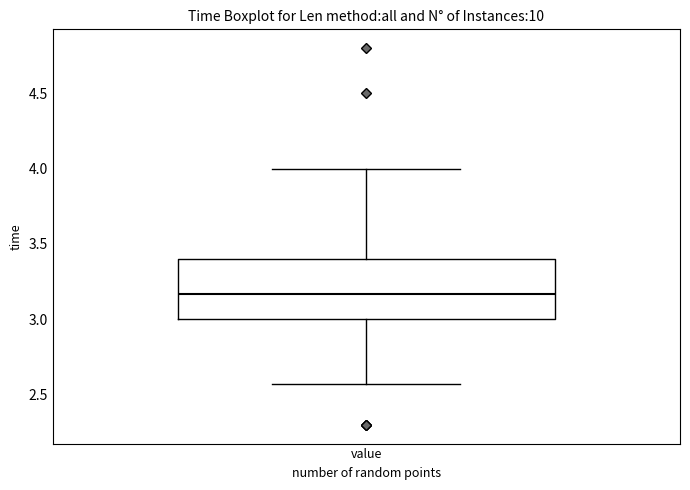

Read this box plot against the y-axis: the position of the median line, the range covered by the box, and the ends of both whiskers. The values are not printed on the chart, so give them approximately, as read against the axis.

median 3.15, box 3.00 to 3.40, whiskers 2.55 to 4.00